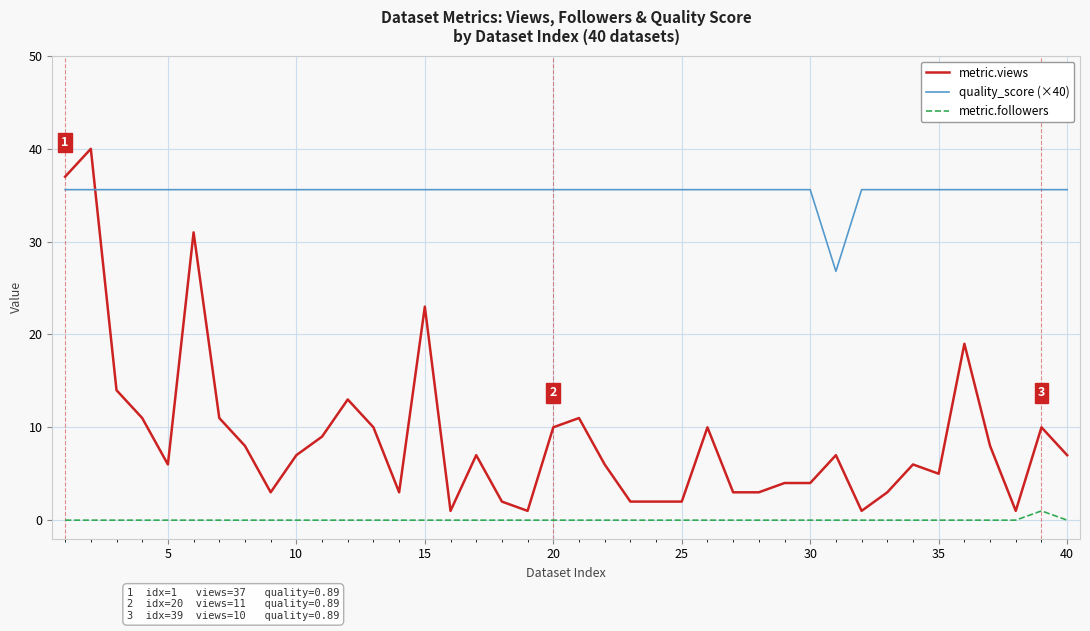

How many distinct data groups are displayed?

3